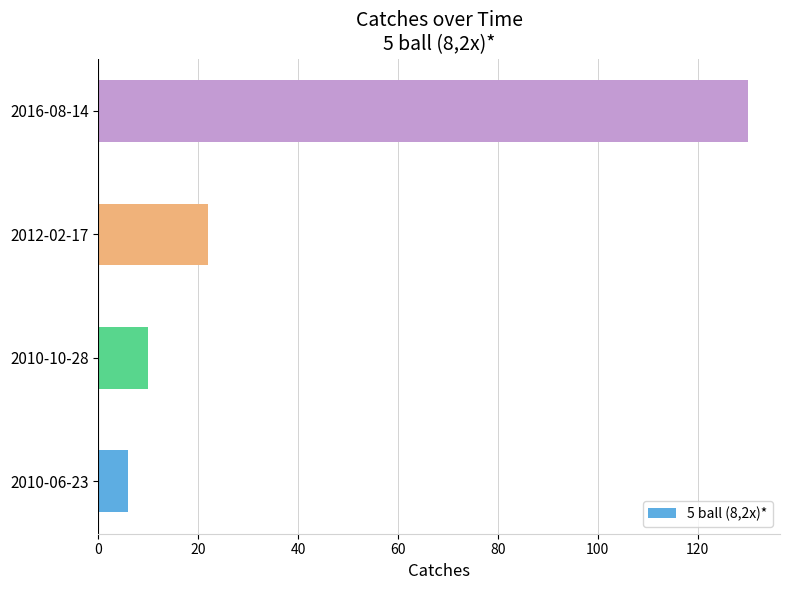

Reading bottom to top, extract all data points from this chart.

6	10	22	130